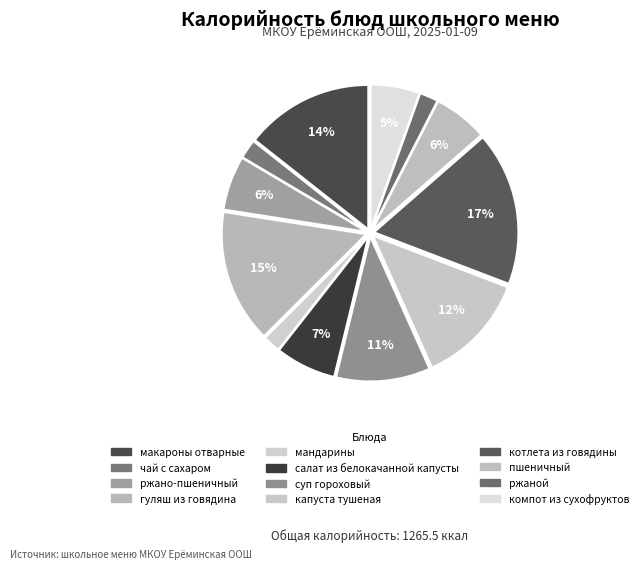

Is there a majority slice in this chart?

No